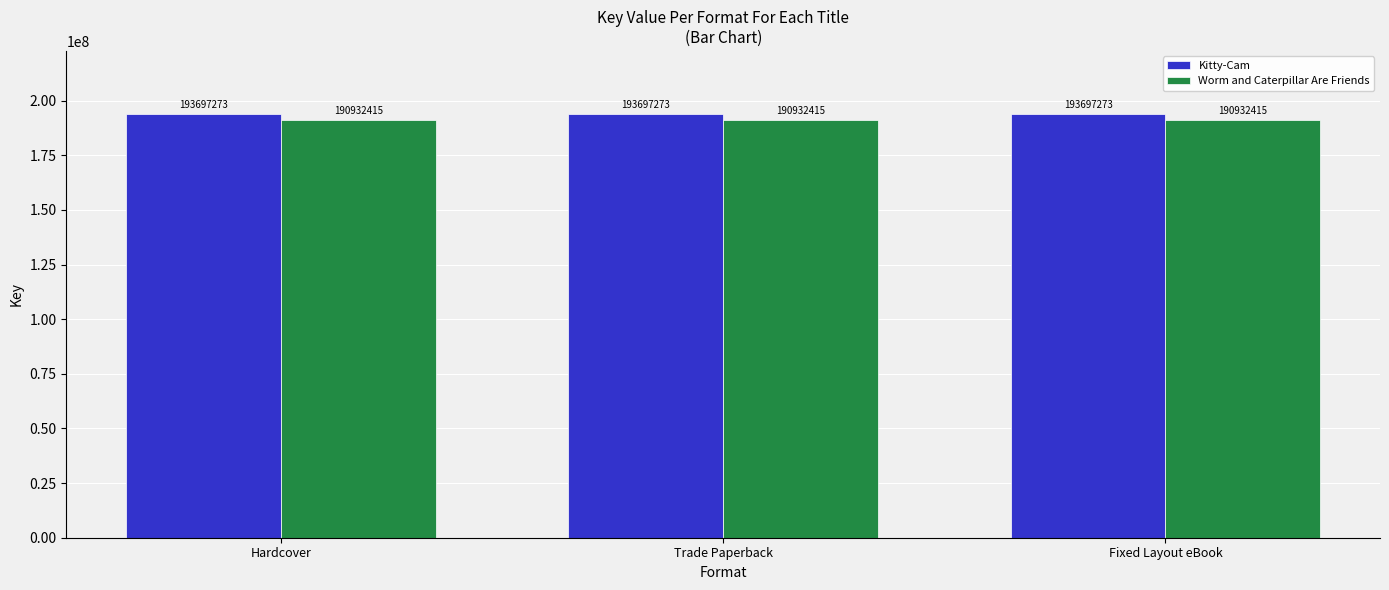

Is it true that Worm and Caterpillar Are Friends equals 190932415 at Trade Paperback?

True